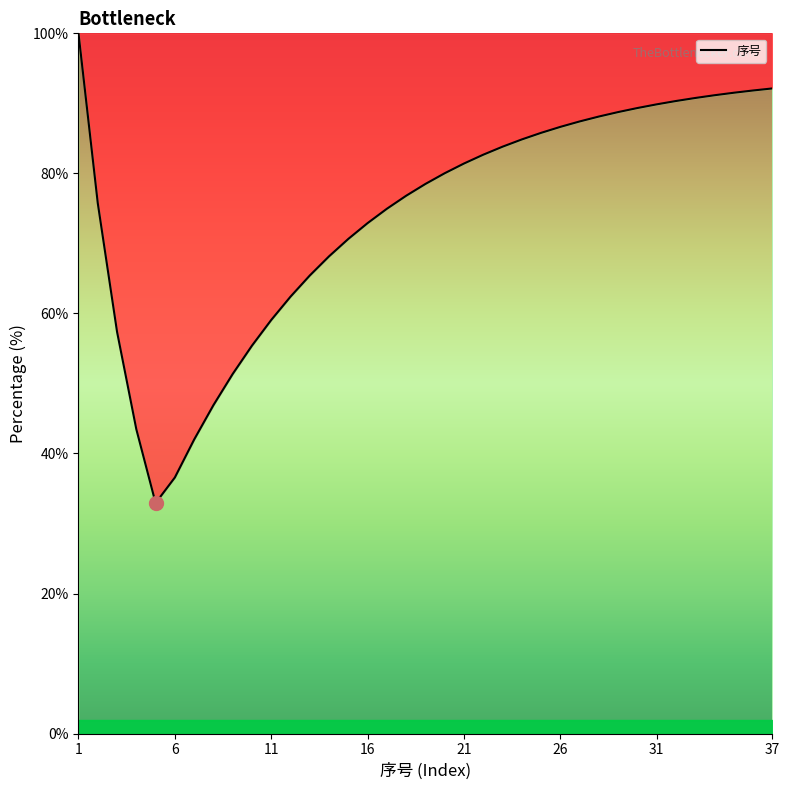

What is the minimum value shown in the chart?

32.9